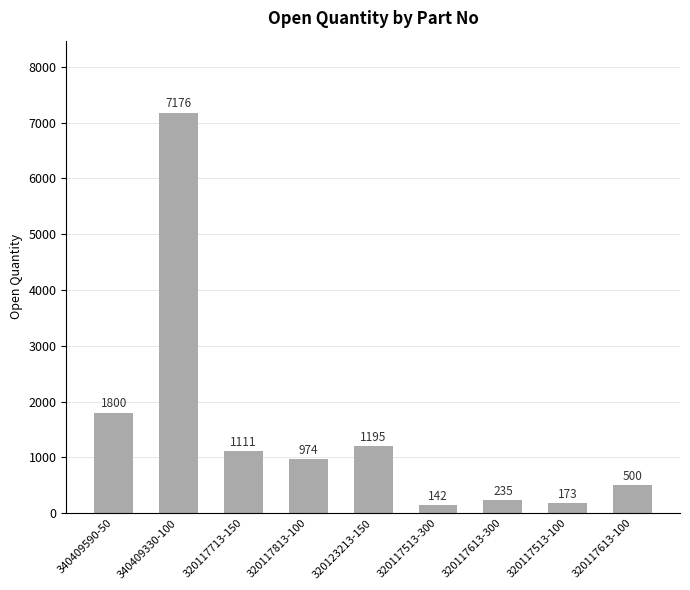

At which category does the chart reach its minimum across all series?

320117513-300